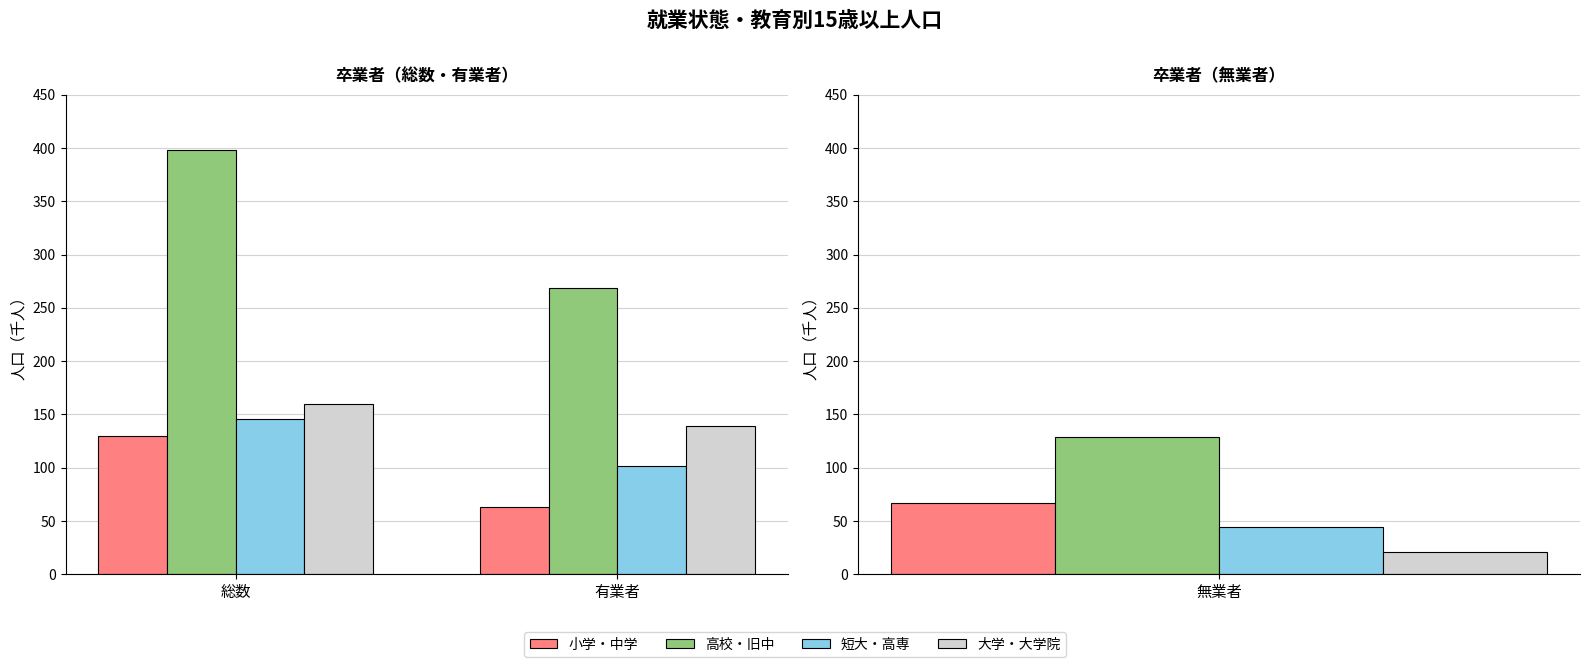

Is it true that 大学・大学院 equals 139 at 有業者?

True